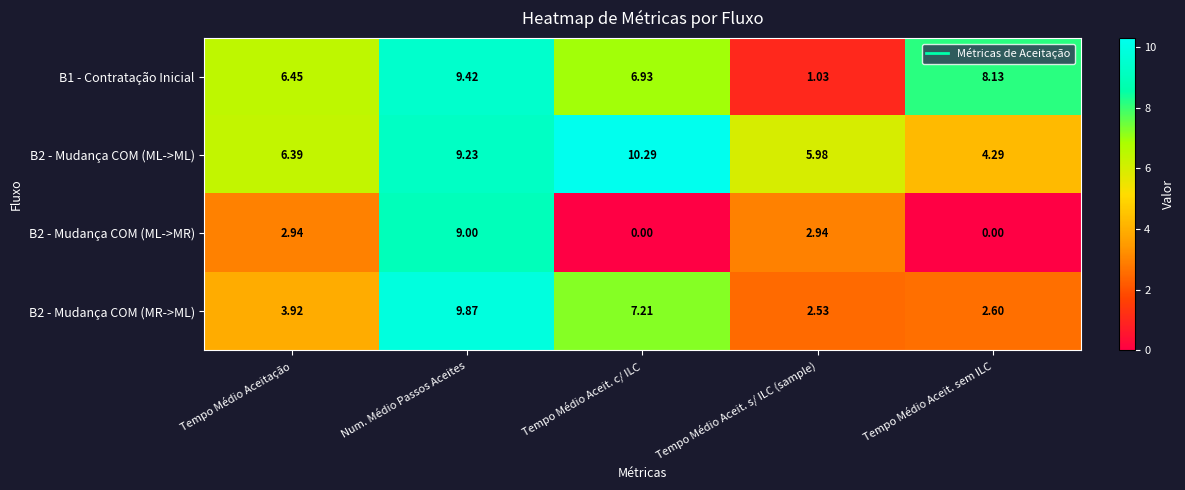

Is the value of B1 - Contratação Inicial at Tempo Médio Aceit. s/ ILC (sample) greater than the value of B2 - Mudança COM (MR->ML) at Tempo Médio Aceit. s/ ILC (sample)?

No